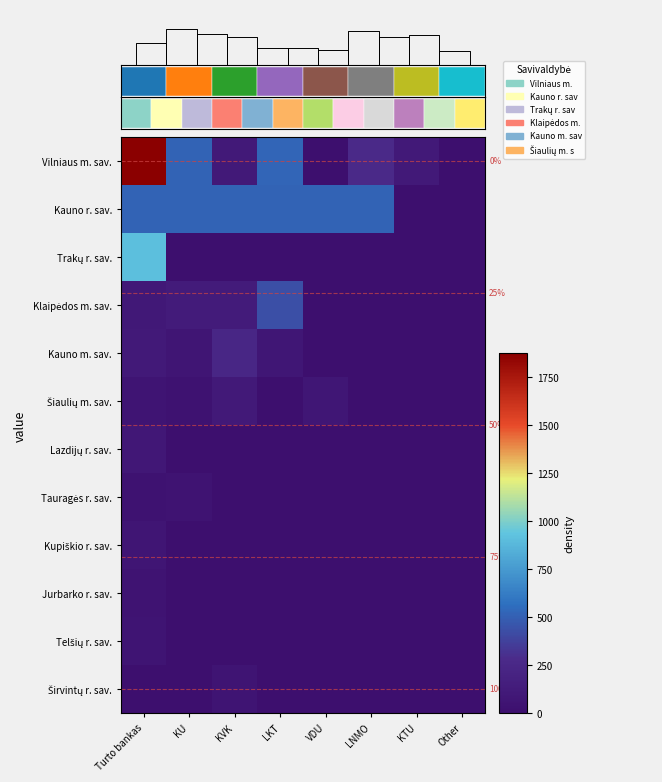

What is the maximum value for Klaipėdos m. sav.?

432.9